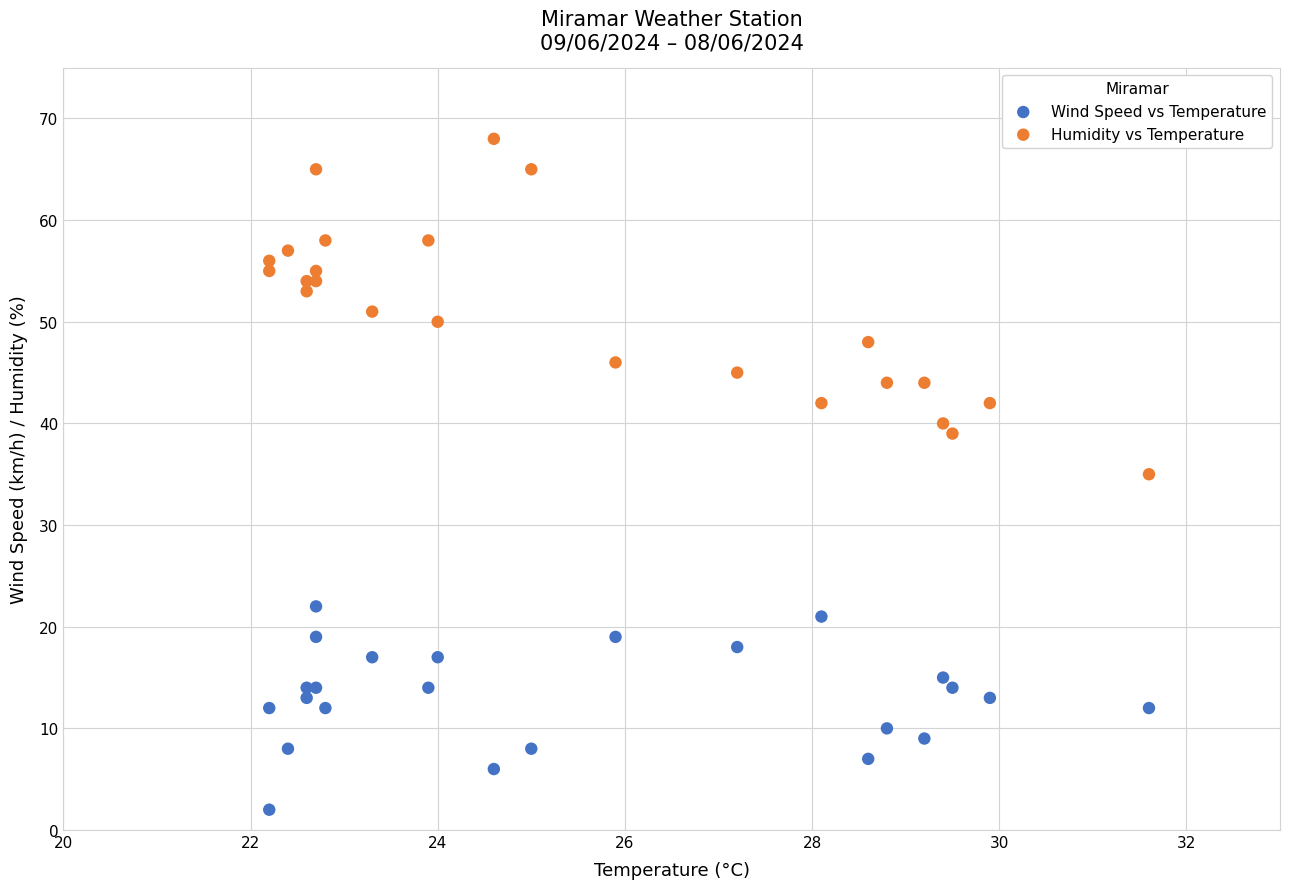

Which series has the widest spread of Y values?

Humidity vs Temperature